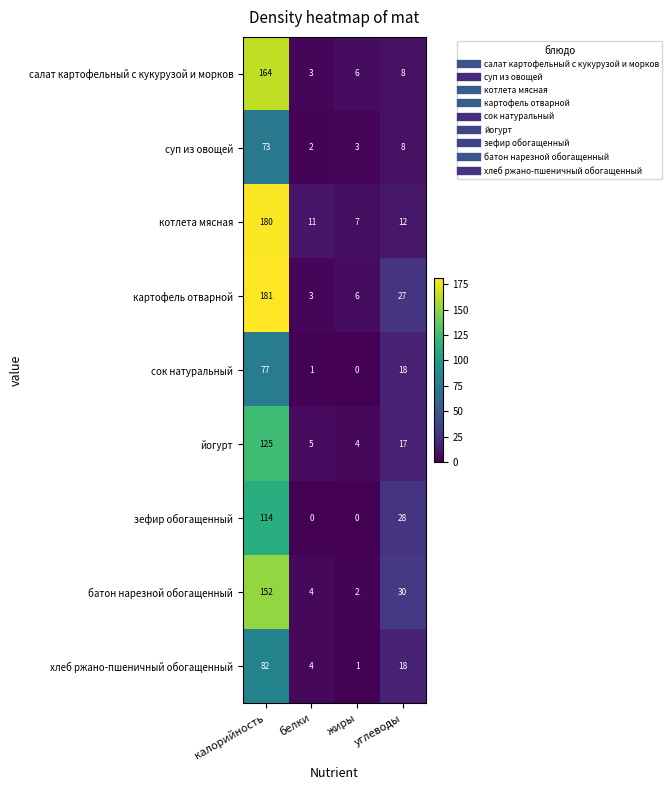

What is the average value of the сок натуральный series?

24